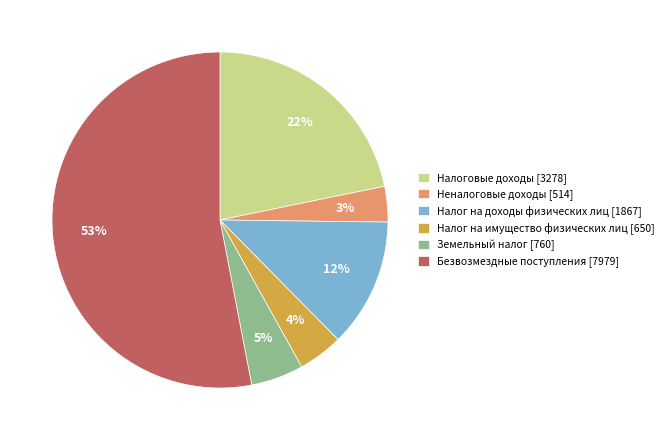

Combined, do Неналоговые доходы [514] and Земельный налог [760] account for over 50%?

No